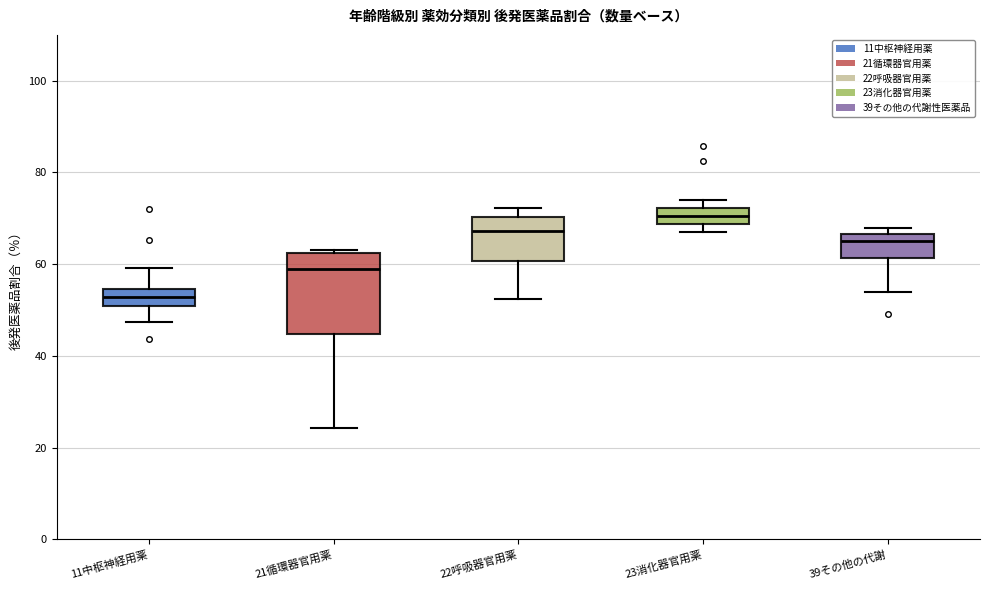

Which box's median line is the lowest?

11中枢神経用薬